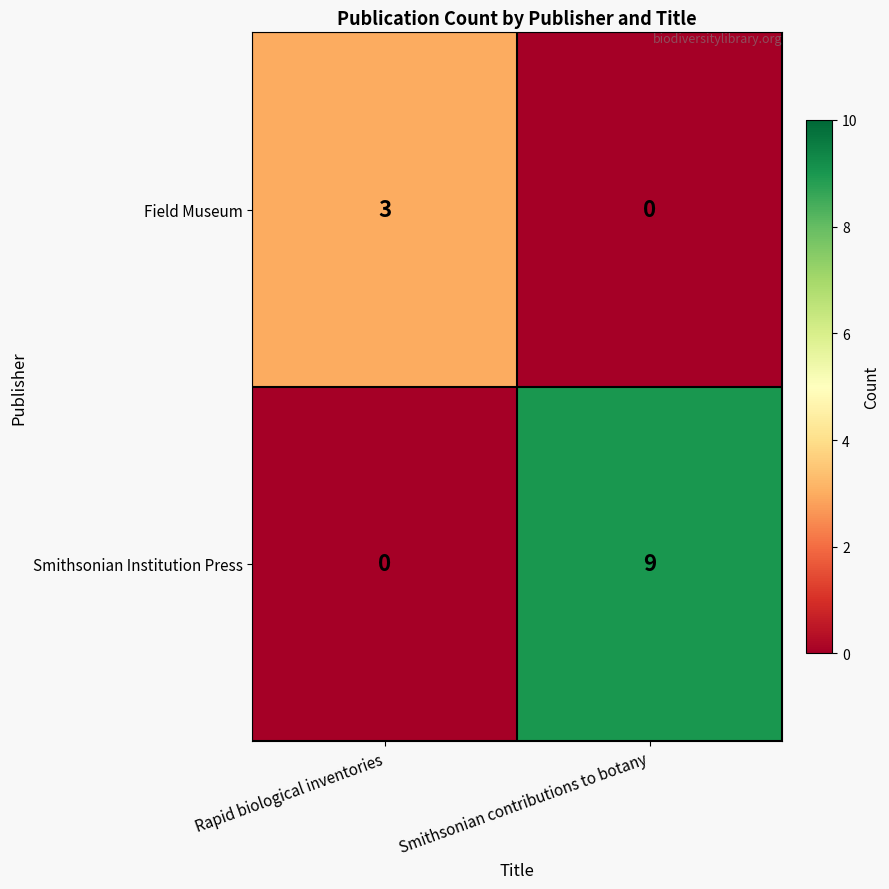

What is the highest value of the Smithsonian Institution Press series?

9